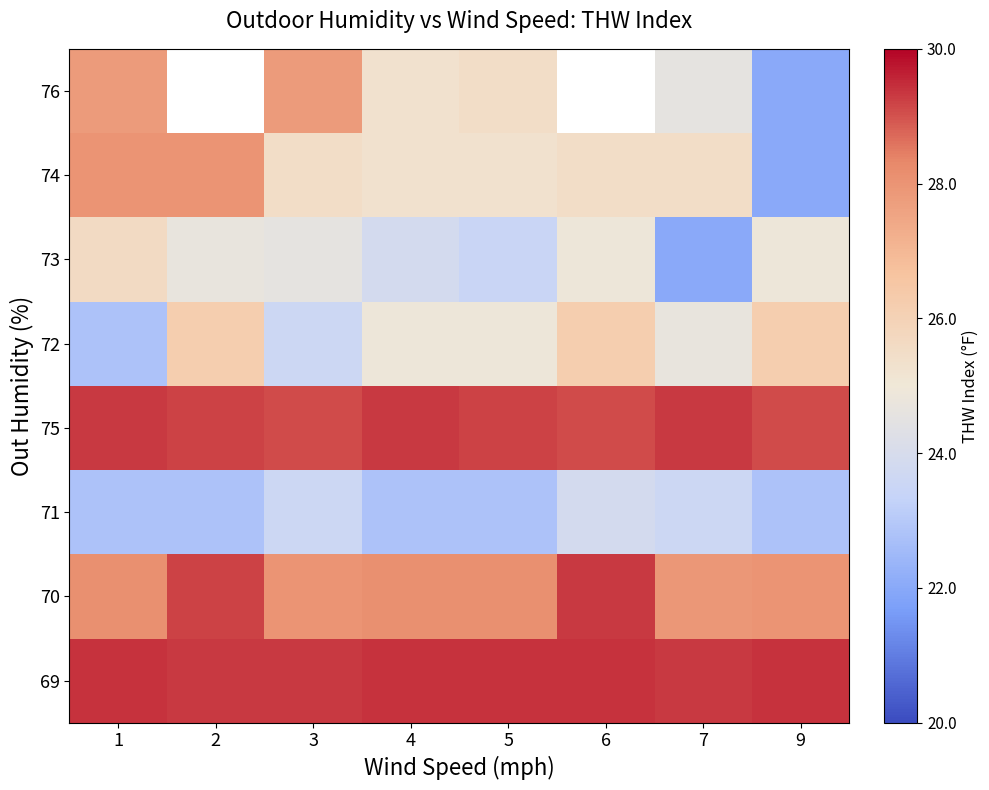

List the series in order of their peak value, lowest first.

71, 73, 72, 76, 74, 75, 70, 69